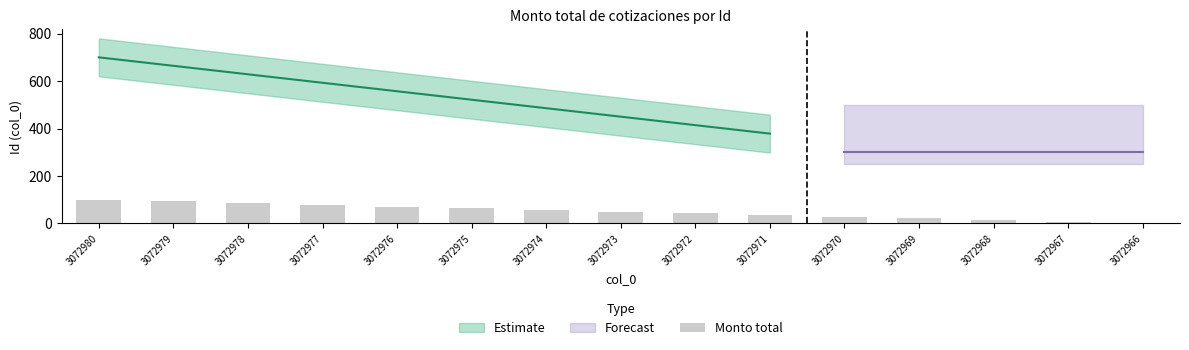

Where is the data nearest to the value 50?

3072973